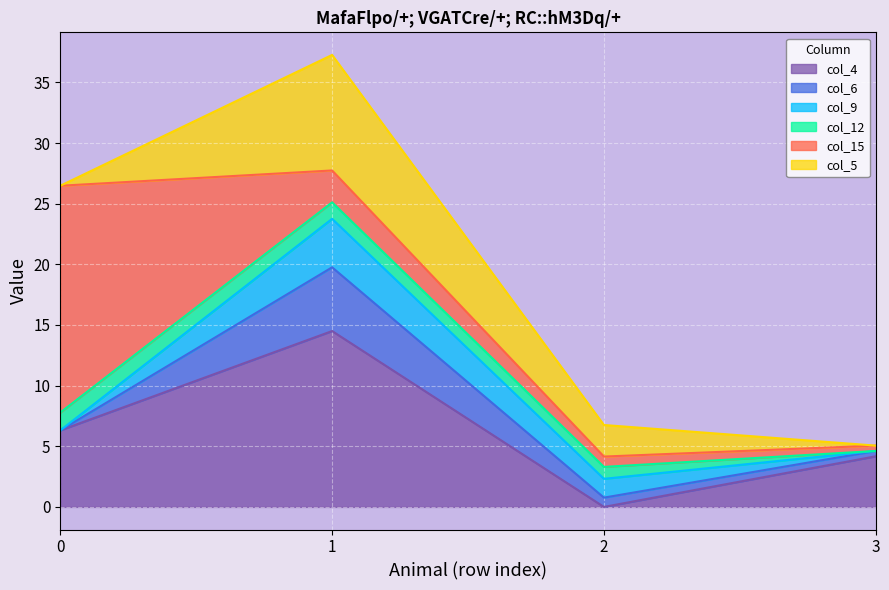

Which series changed the most between -20 and 0?

col_15